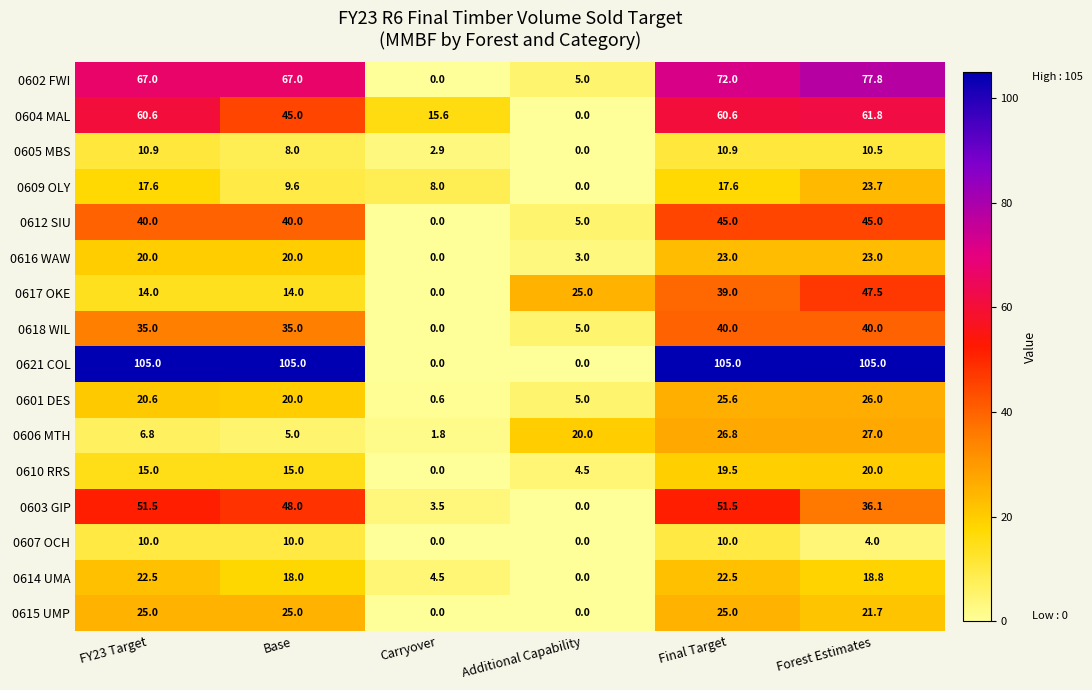

What is the spread (max minus min) of values at Additional Capability?

25.0